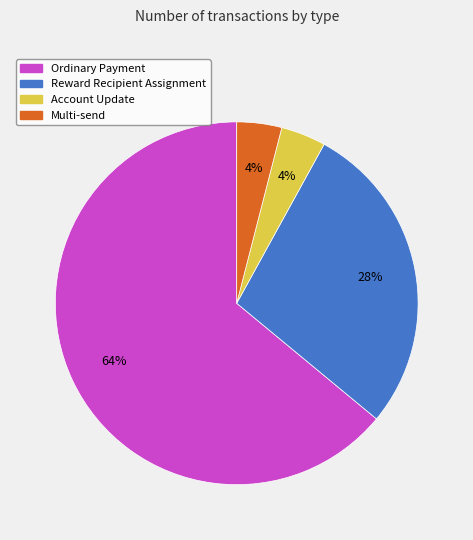

To the nearest percent, what is the difference between the largest and smallest slice percentages?

60%